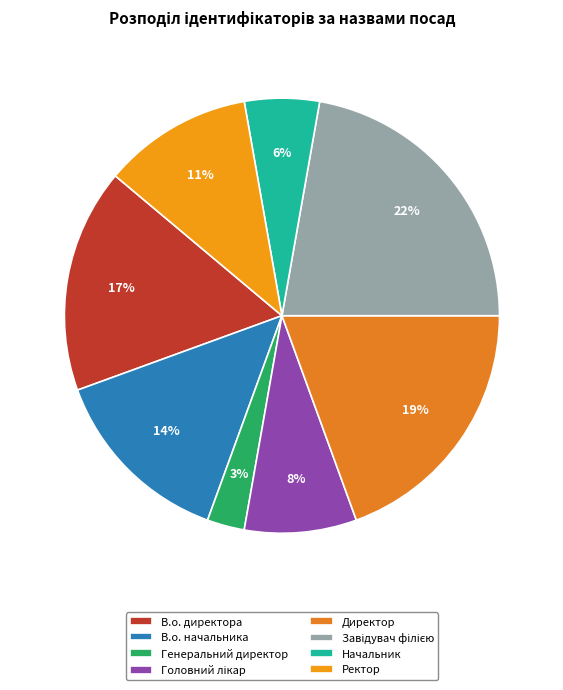

To the nearest percent, what portion does Генеральний директор represent?

3%